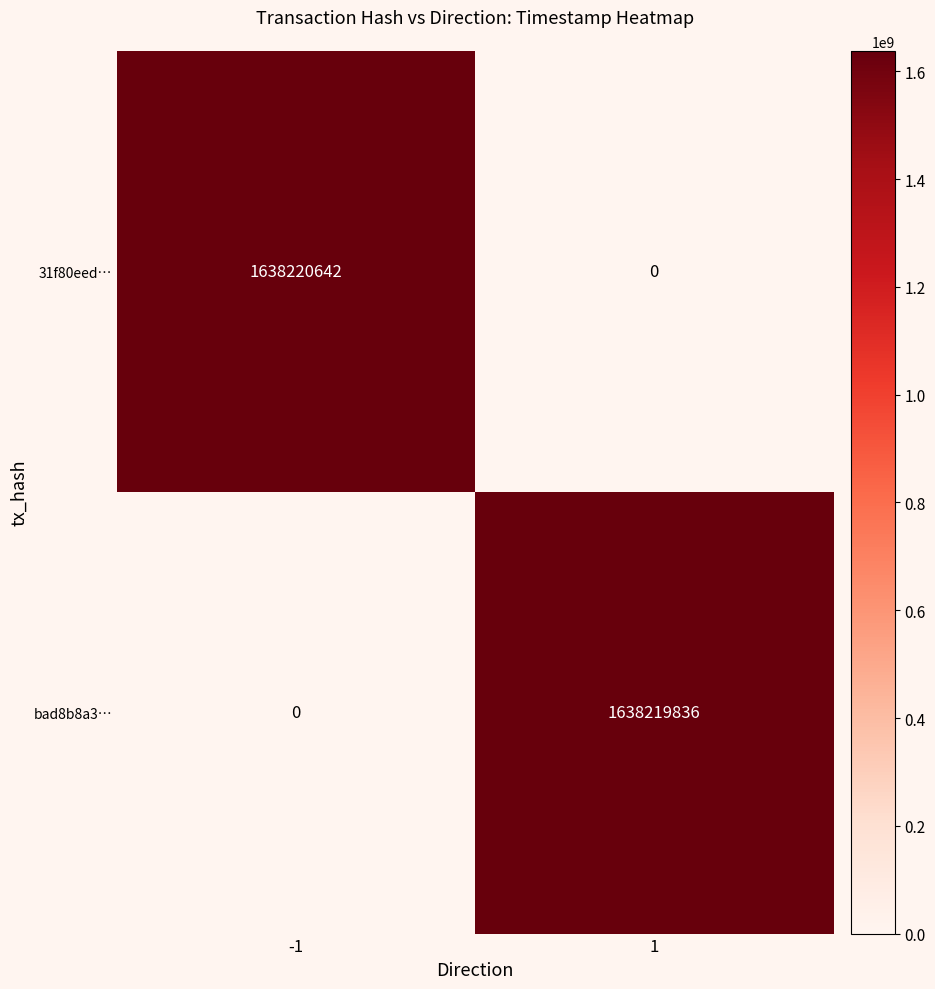

Reading right to left, transcribe all the data shown in this chart.

31f80eed…: 1=0	-1=1638220642
bad8b8a3…: 1=1638219836	-1=0